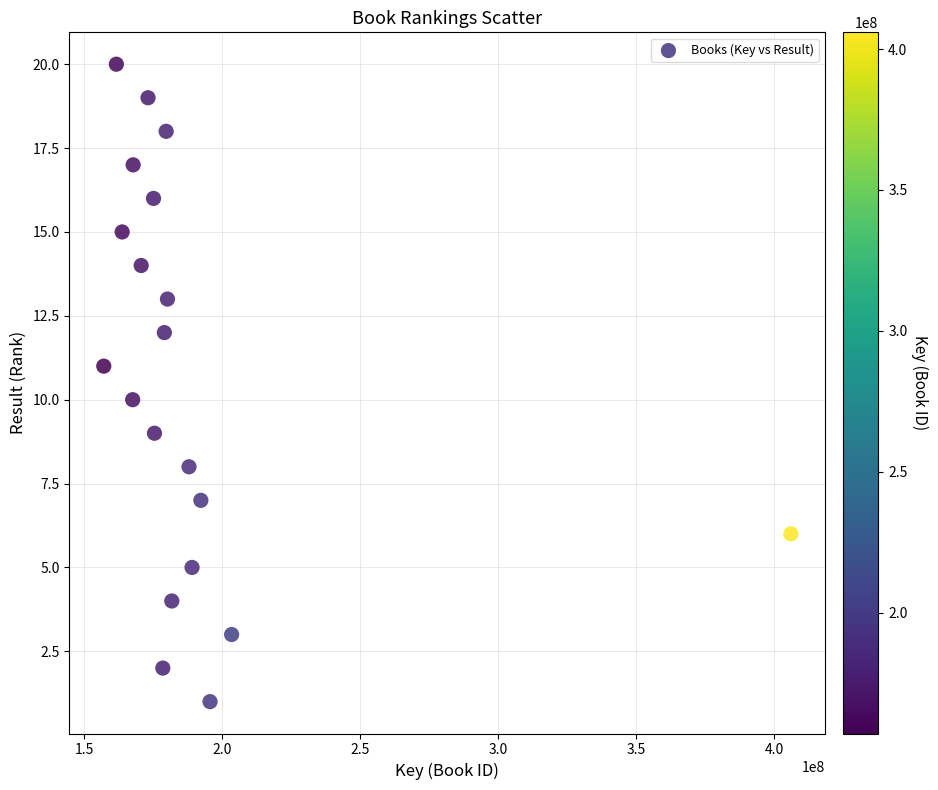

What is the range of Y values (max minus min)?

19